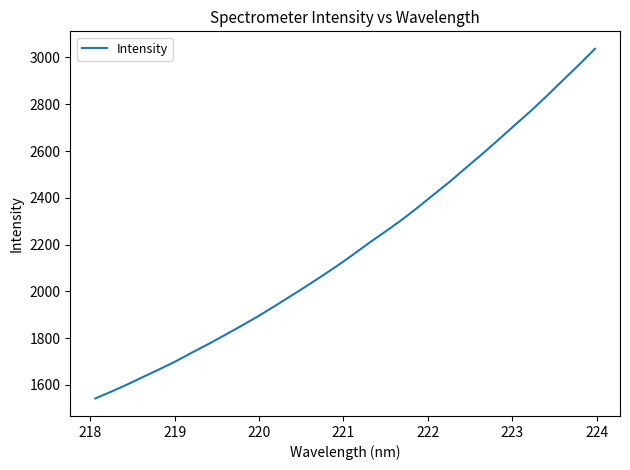

What is the minimum value shown in the chart?

1541.3